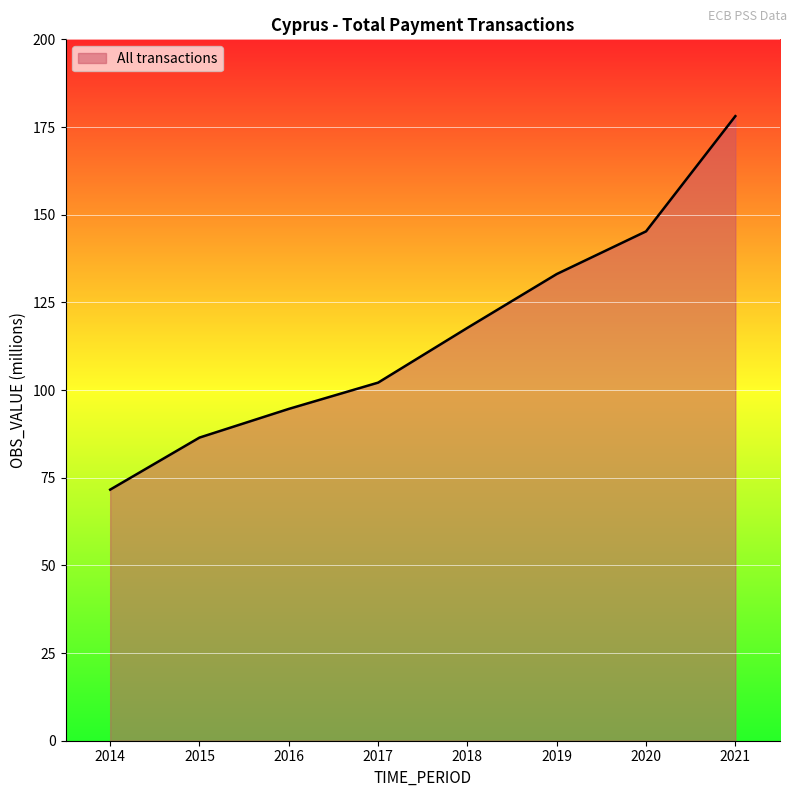

At which label does the data first exceed 117?

2018